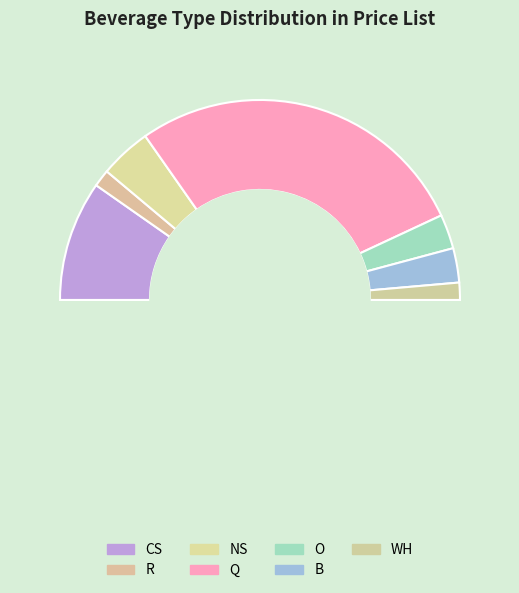

How many slices are in this pie chart?

7